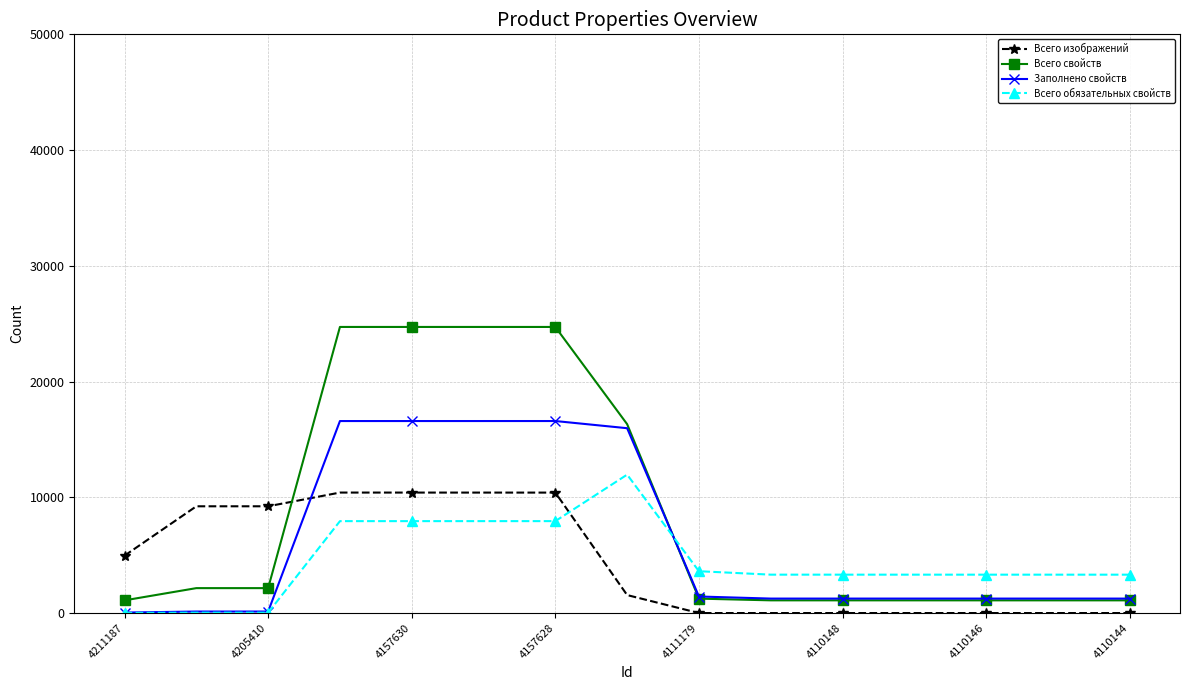

What is the lowest value of the Всего изображений series?

1.7